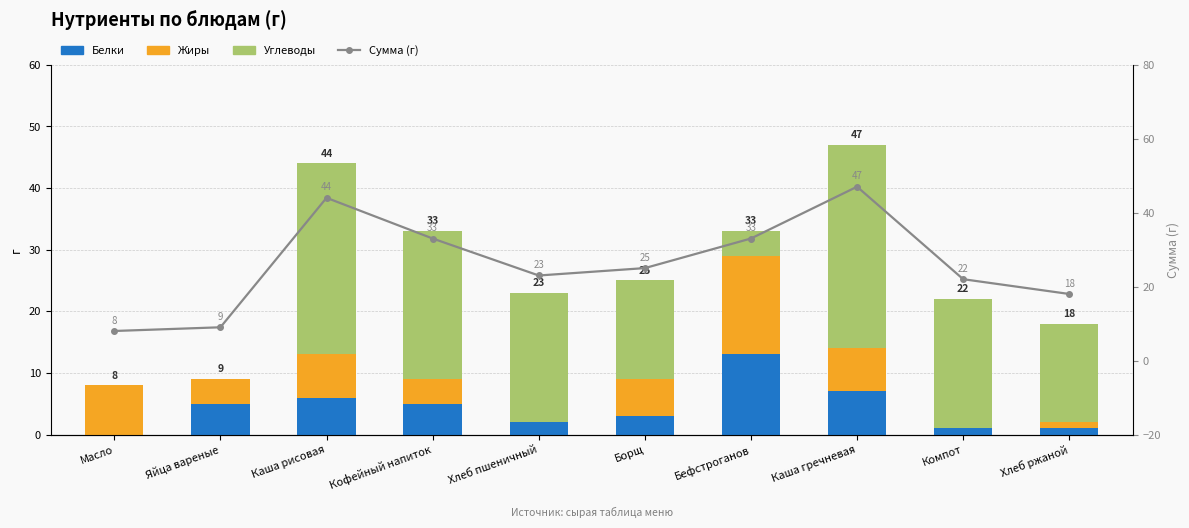

Reading left to right, transcribe all the data shown in this chart.

Белки: Масло=0	Яйца вареные=5	Каша рисовая=6	Кофейный напиток=5	Хлеб пшеничный=2	Борщ=3	Бефстроганов=13	Каша гречневая=7	Компот=1	Хлеб ржаной=1
Жиры: Масло=8	Яйца вареные=4	Каша рисовая=7	Кофейный напиток=4	Хлеб пшеничный=0	Борщ=6	Бефстроганов=16	Каша гречневая=7	Компот=0	Хлеб ржаной=1
Углеводы: Масло=0	Яйца вареные=0	Каша рисовая=31	Кофейный напиток=24	Хлеб пшеничный=21	Борщ=16	Бефстроганов=4	Каша гречневая=33	Компот=21	Хлеб ржаной=16
Сумма (г): Масло=8	Яйца вареные=9	Каша рисовая=44	Кофейный напиток=33	Хлеб пшеничный=23	Борщ=25	Бефстроганов=33	Каша гречневая=47	Компот=22	Хлеб ржаной=18